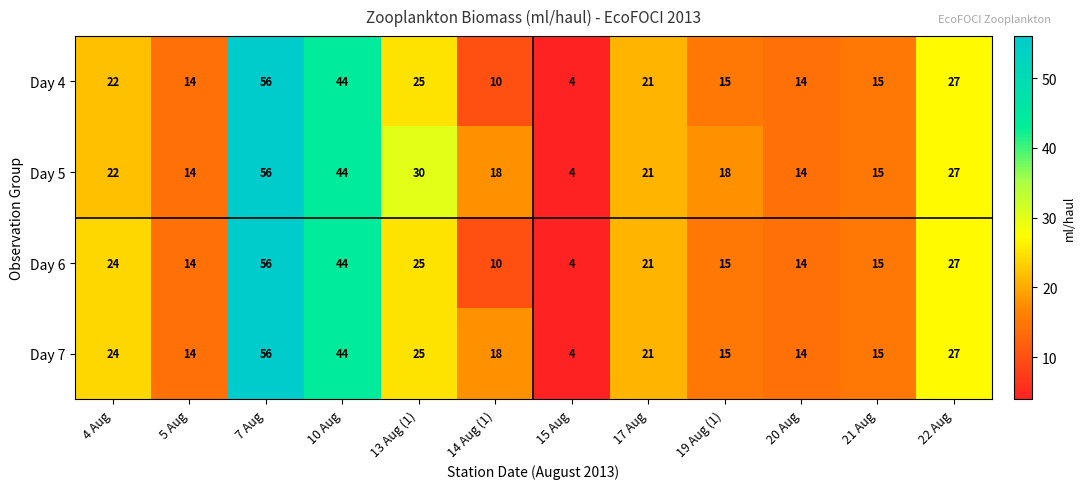

How many values in the Day 7 series are below 21?

6